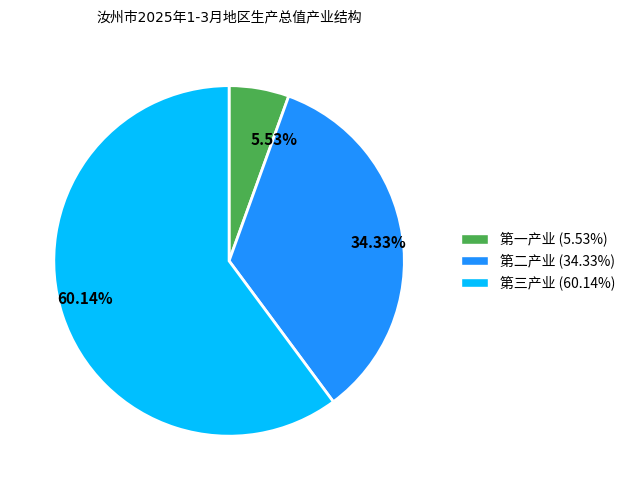

Is there a majority slice in this chart?

Yes